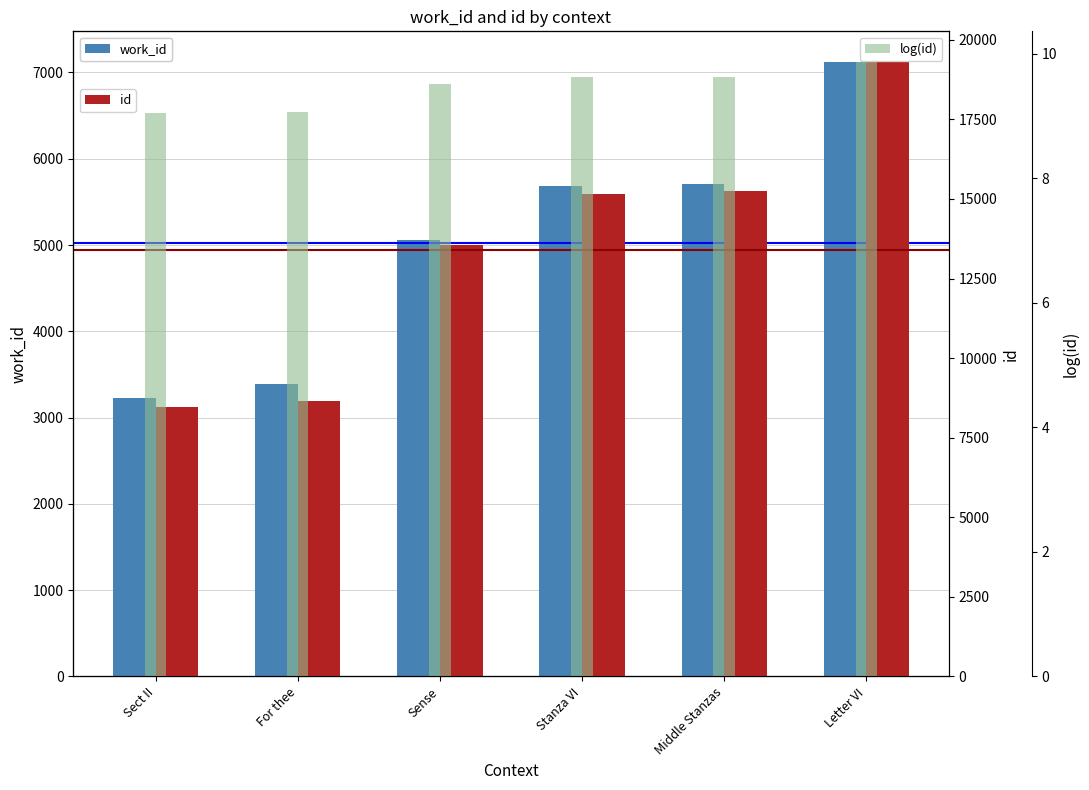

Reading left to right, extract all data points from this chart.

work_id: 3224.0	3384.0	5057.0	5679.0	5709.0	7121.0
id: 8468.0	8664.0	13564.0	15153.0	15237.0	19300.0
log(id): 9.0	9.1	9.5	9.6	9.6	9.9